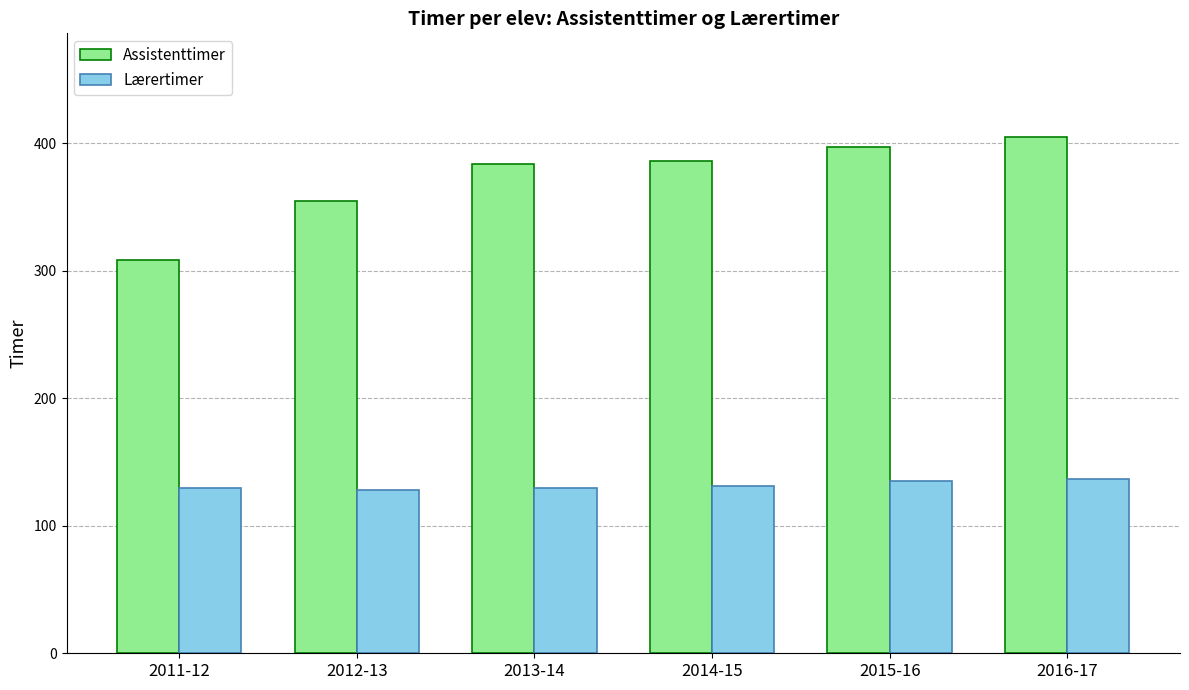

How many bars are there in total?

12